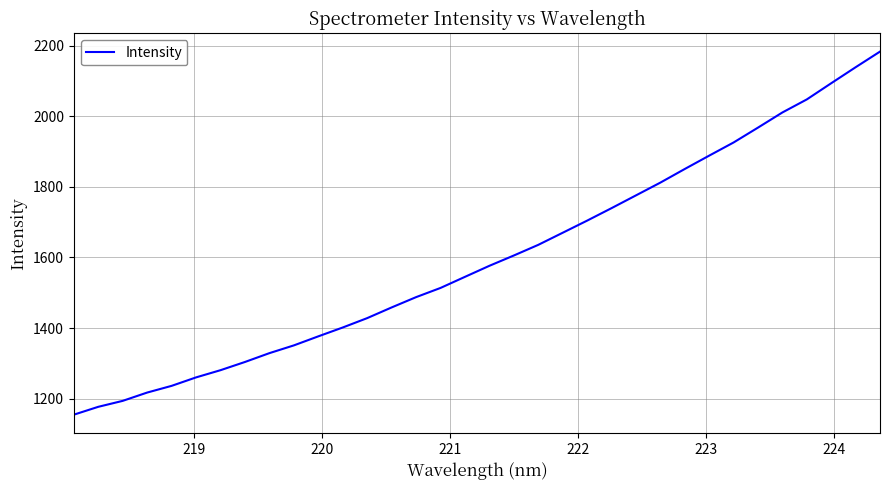

What is the minimum value shown in the chart?

1154.5